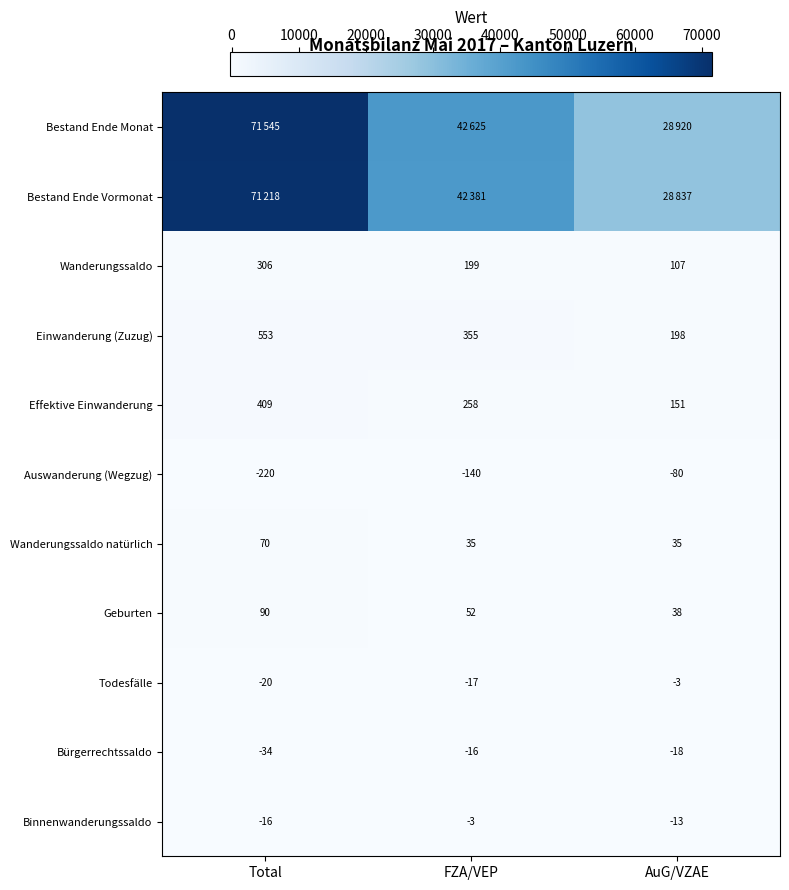

List the labels in order of Wanderungssaldo value, largest first.

Total, FZA/VEP, AuG/VZAE